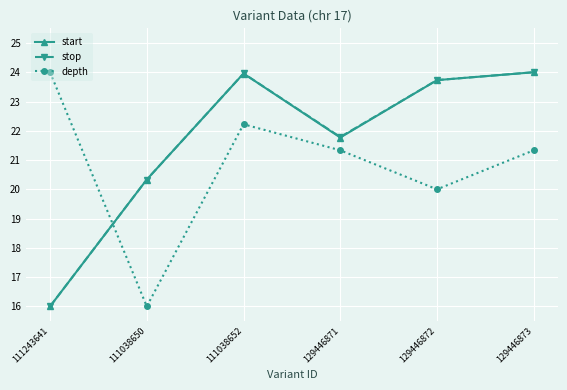

At which label does stop reach its minimum?

111243641